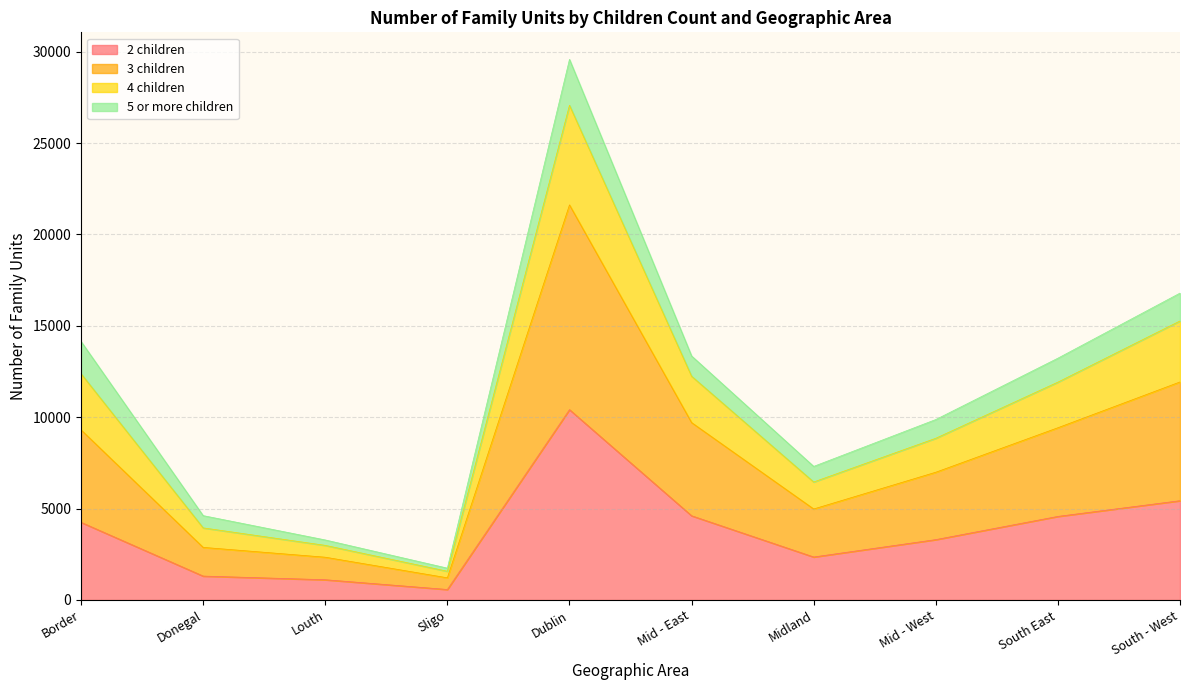

What is the average value of the 2 children series?

3791